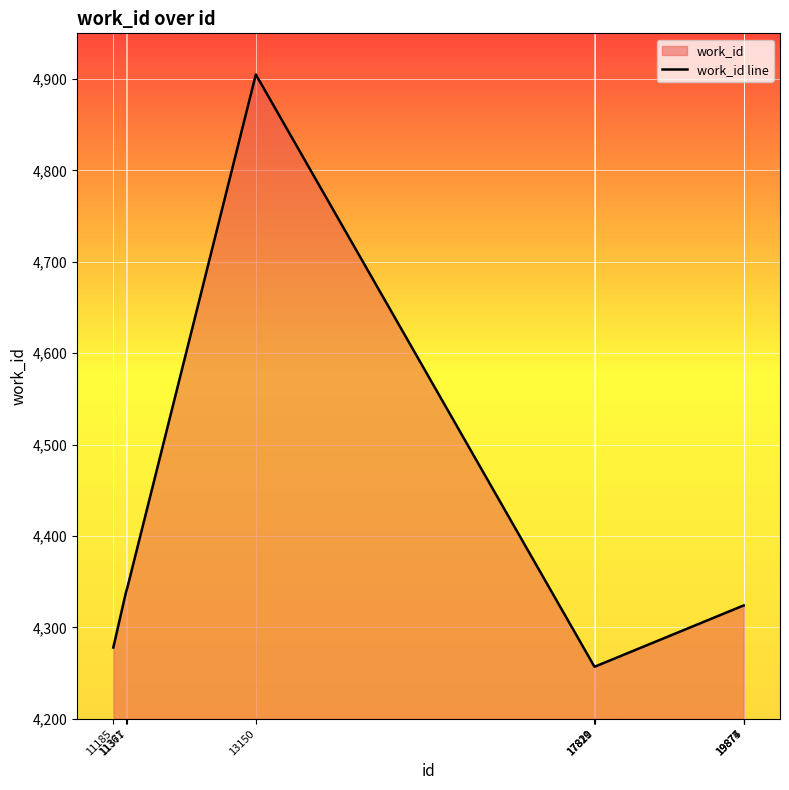

Rank the categories by value from lowest to highest.

17819, 17820, 17821, 11185, 19874, 19875, 19877, 11361, 11377, 13150